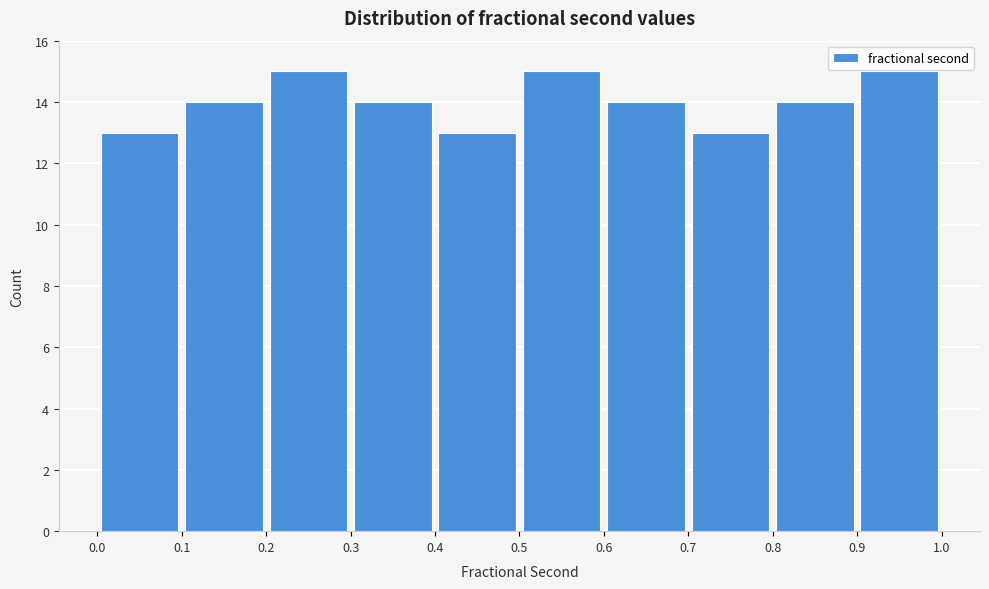

How tall is the bar that spans 0.9 to 1.0 on the x-axis? The values are not printed on the chart, so give them approximately, as read against the axis.

15